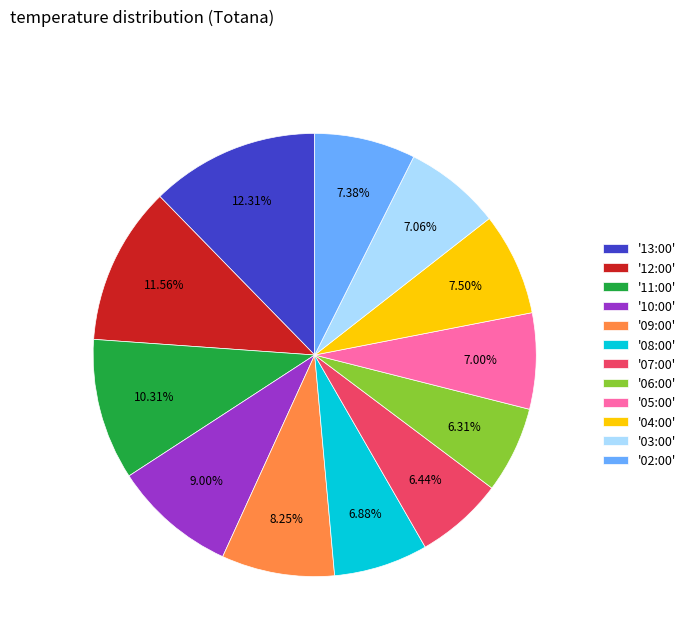

Is the sum of '06:00' and '02:00' greater than half?

No